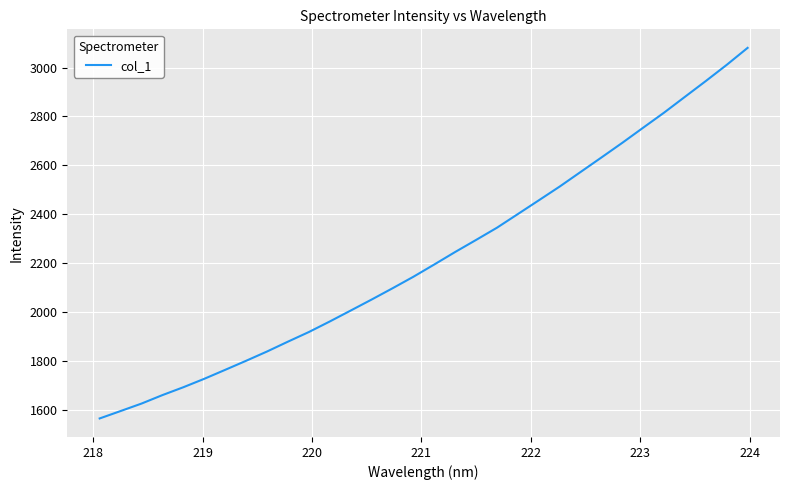

How many values are below 2194?

16